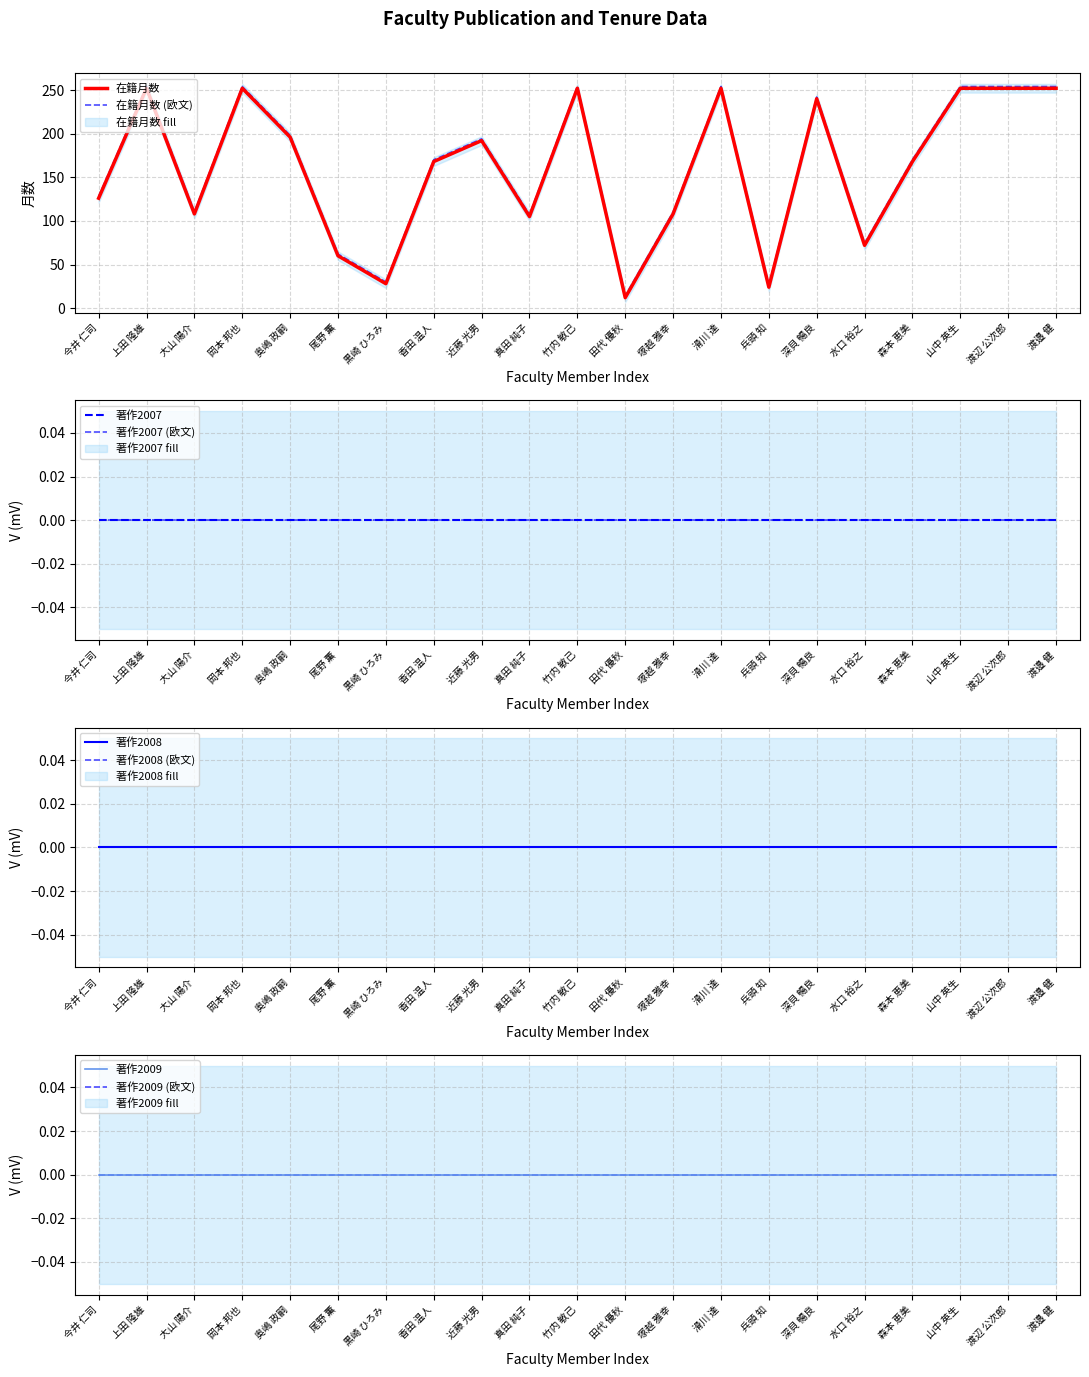

Reading left to right, what are all the values shown in this chart?

在籍月数: 今井 仁司=126	上田 隆雄=252	大山 陽介=108	岡本 邦也=252	奥嶋 政嗣=196	尾野 薫=60	黒崎 ひろみ=28	香田 温人=168	近藤 光男=192	真田 純子=105	竹内 敏己=252	田代 優秋=12	塚越 雅幸=108	滑川 達=252	兵頭 知=24	深貝 暢良=240	水口 裕之=72	森本 恵美=168	山中 英生=252	渡辺 公次郎=252	渡邉 健=252
著作2007: 今井 仁司=0	上田 隆雄=0	大山 陽介=0	岡本 邦也=0	奥嶋 政嗣=0	尾野 薫=0	黒崎 ひろみ=0	香田 温人=0	近藤 光男=0	真田 純子=0	竹内 敏己=0	田代 優秋=0	塚越 雅幸=0	滑川 達=0	兵頭 知=0	深貝 暢良=0	水口 裕之=0	森本 恵美=0	山中 英生=0	渡辺 公次郎=0	渡邉 健=0
著作2008: 今井 仁司=0	上田 隆雄=0	大山 陽介=0	岡本 邦也=0	奥嶋 政嗣=0	尾野 薫=0	黒崎 ひろみ=0	香田 温人=0	近藤 光男=0	真田 純子=0	竹内 敏己=0	田代 優秋=0	塚越 雅幸=0	滑川 達=0	兵頭 知=0	深貝 暢良=0	水口 裕之=0	森本 恵美=0	山中 英生=0	渡辺 公次郎=0	渡邉 健=0
著作2009: 今井 仁司=0	上田 隆雄=0	大山 陽介=0	岡本 邦也=0	奥嶋 政嗣=0	尾野 薫=0	黒崎 ひろみ=0	香田 温人=0	近藤 光男=0	真田 純子=0	竹内 敏己=0	田代 優秋=0	塚越 雅幸=0	滑川 達=0	兵頭 知=0	深貝 暢良=0	水口 裕之=0	森本 恵美=0	山中 英生=0	渡辺 公次郎=0	渡邉 健=0